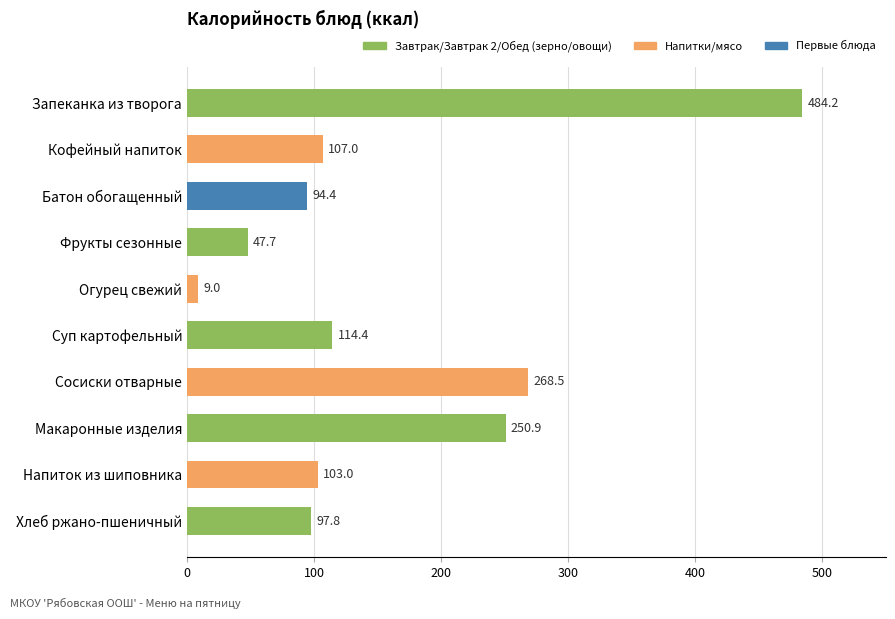

Reading top to bottom, list all the values displayed in this chart.

Запеканка из творога=484.2	Кофейный напиток=107.0	Батон обогащенный=94.4	Фрукты сезонные=47.7	Огурец свежий=9.0	Суп картофельный=114.4	Сосиски отварные=268.5	Макаронные изделия=250.9	Напиток из шиповника=103.0	Хлеб ржано-пшеничный=97.8